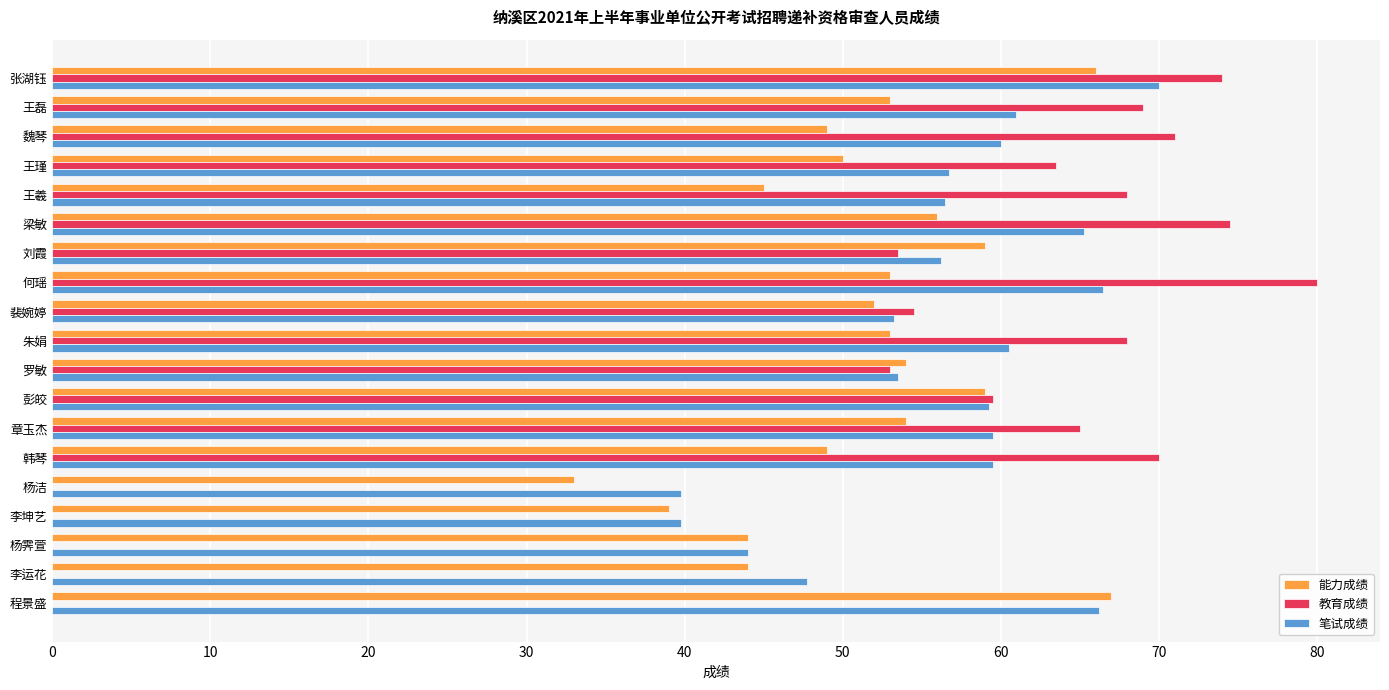

Is it true that 能力成绩 equals 50.0 at 王瑾?

True